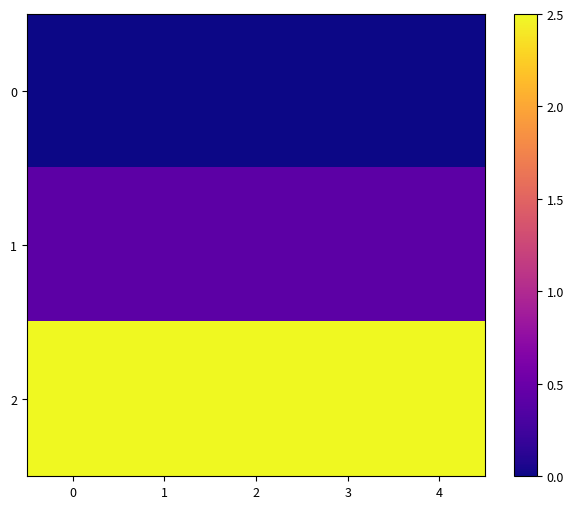

Reading left to right, transcribe all the data shown in this chart.

0: 0=0.0	1=0.0	2=0.0	3=0.0	4=0.0
1: 0=0.4	1=0.4	2=0.4	3=0.4	4=0.4
2: 0=2.5	1=2.5	2=2.5	3=2.5	4=2.5